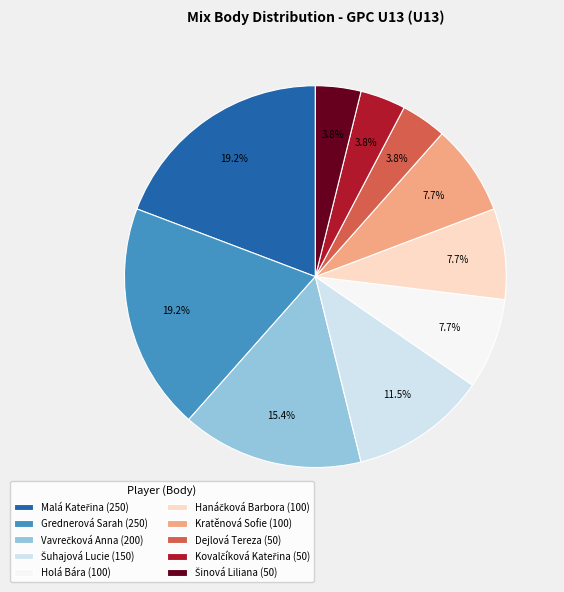

Is Holá Bára (100) the majority of the pie?

No